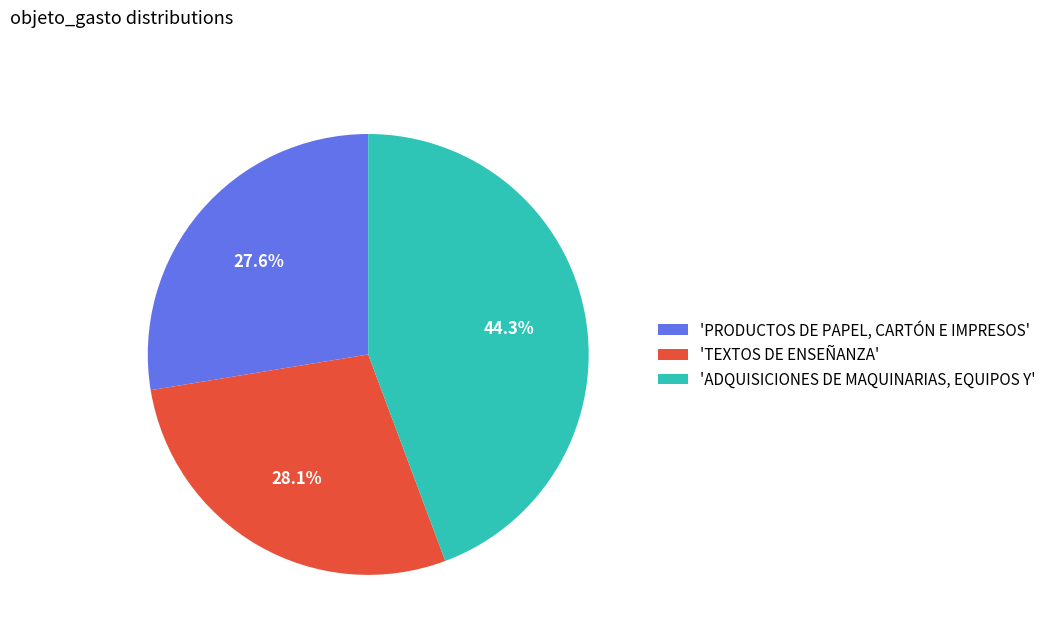

Count the number of slices in the pie.

3